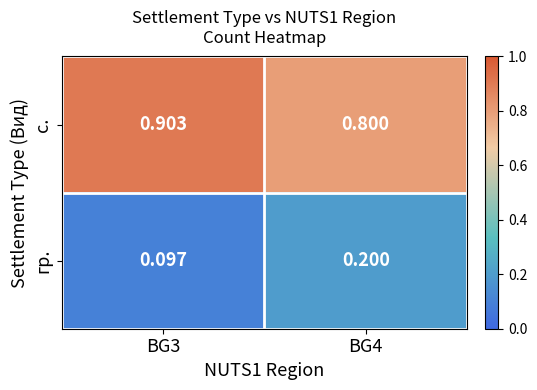

Is the value of гр. at BG4 greater than the value of с. at BG3?

No